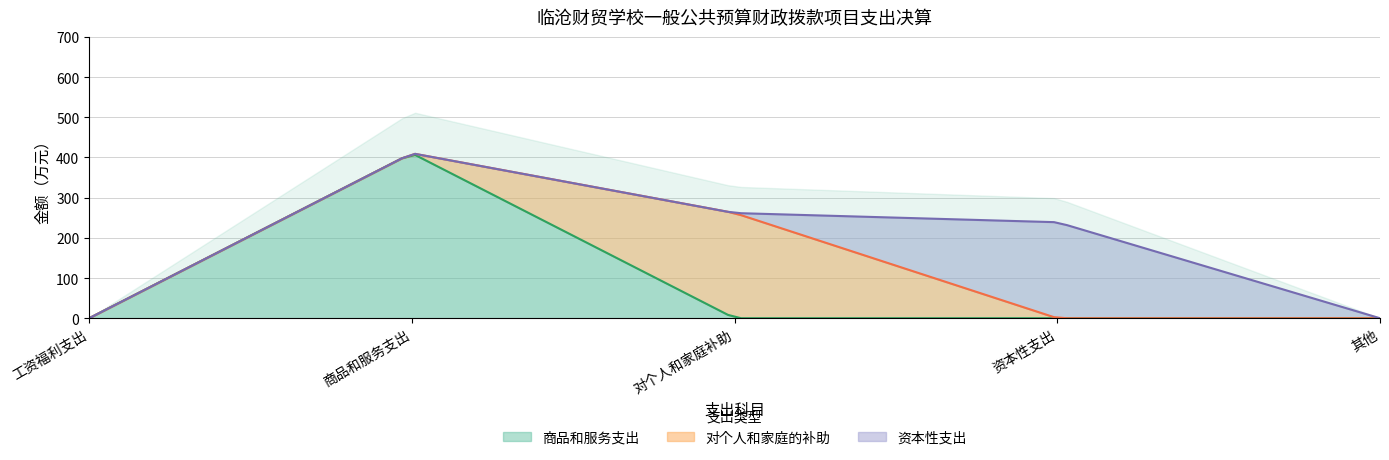

True or false: 商品和服务支出 has a value of 0.0 at 其他.

True